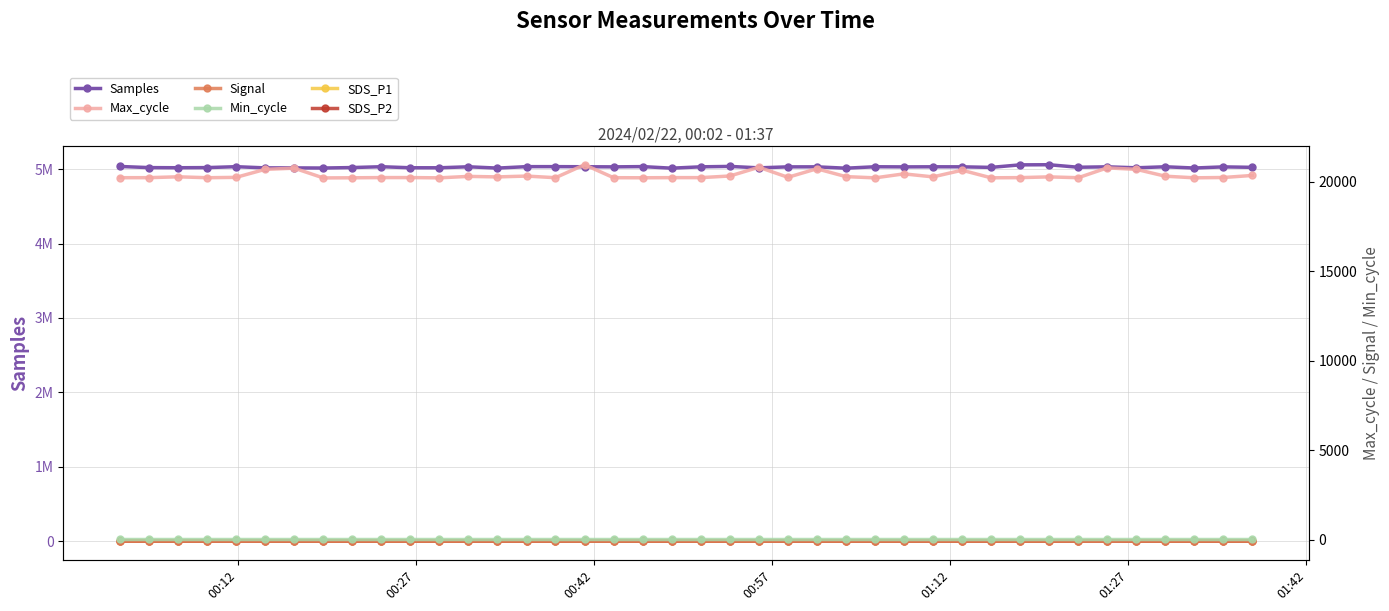

Rank the series by their maximum value, from lowest to highest.

Signal, Min_cycle, SDS_P2, SDS_P1, Max_cycle, Samples